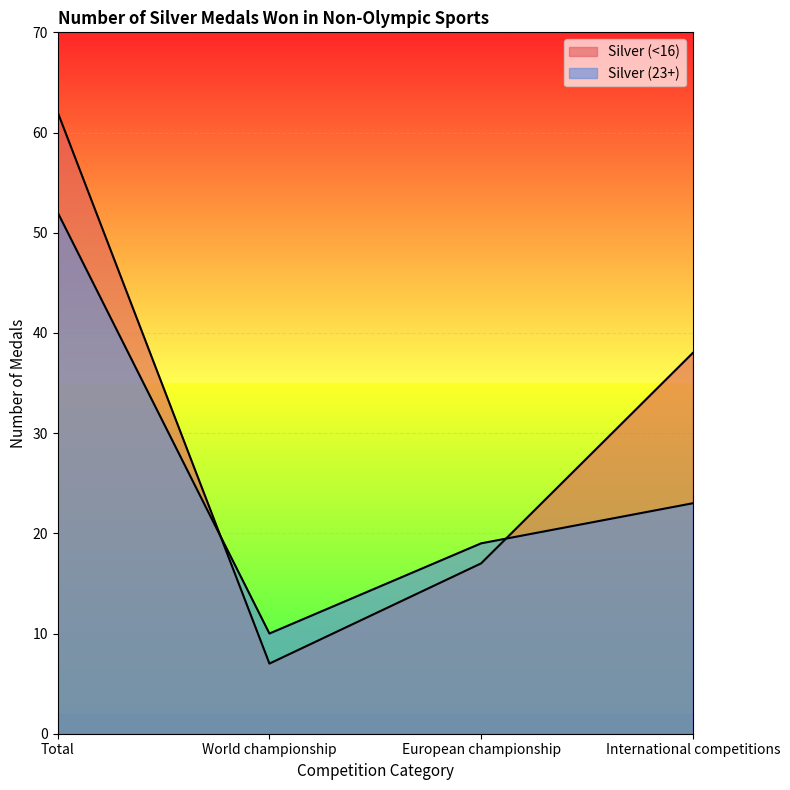

Between which two adjacent categories do Silver (<16) and Silver (23+) first intersect?

Total and World championship